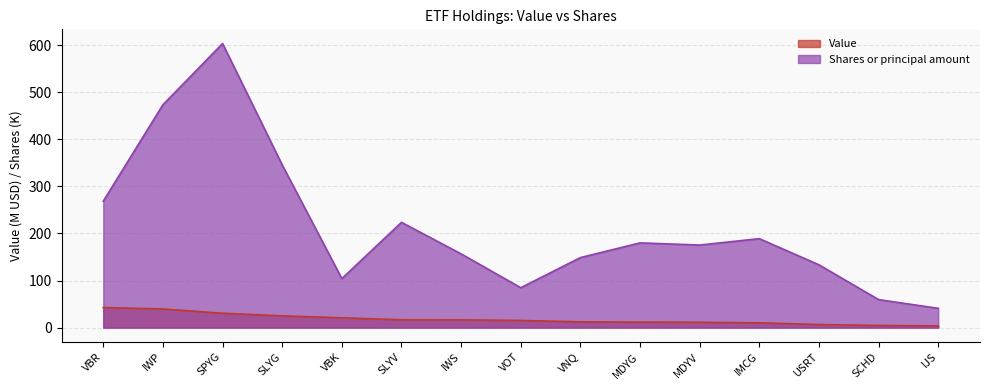

Is the value of Value at VOT greater than the value of Shares or principal amount at MDYG?

No